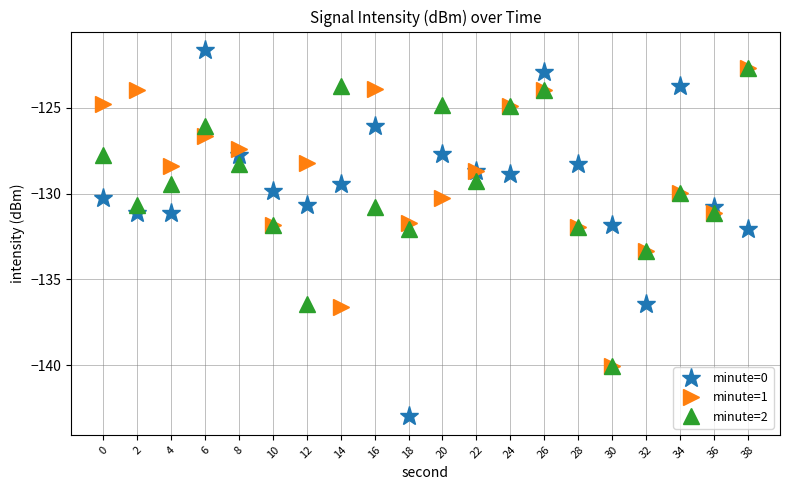

How many data points in minute=1 are less than -128?

12